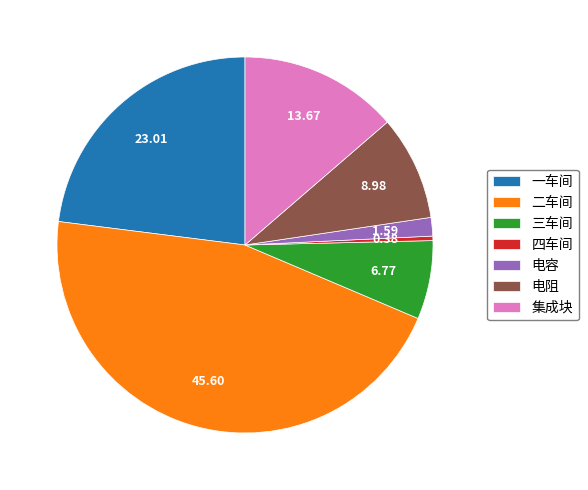

Between 集成块 and 二车间, which is larger?

二车间